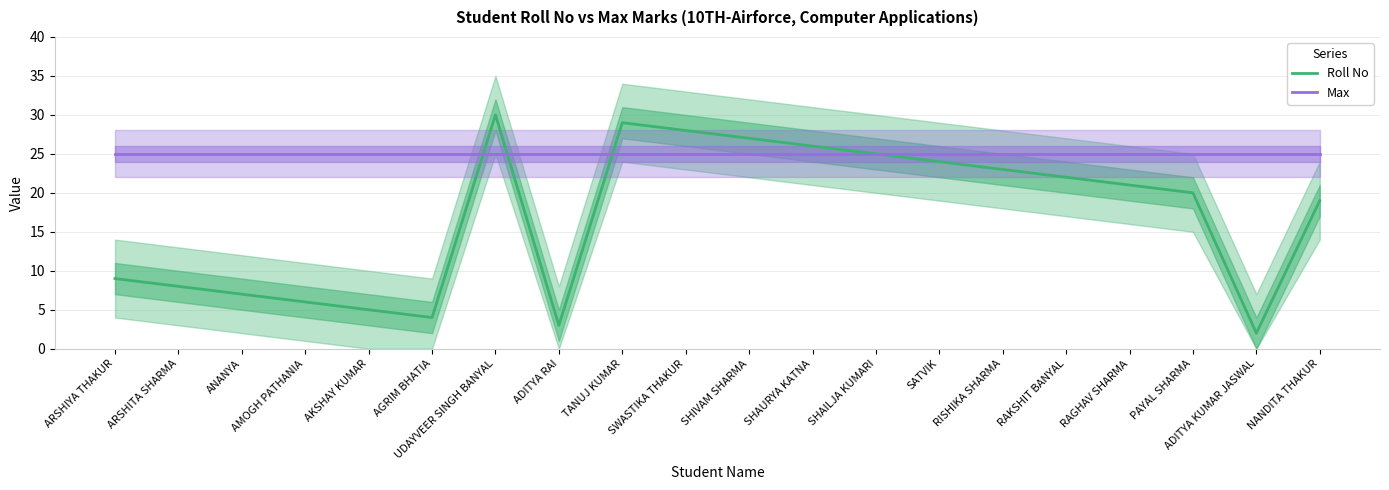

The Roll No series shows 22 at RAKSHIT BANYAL. True or false?

True